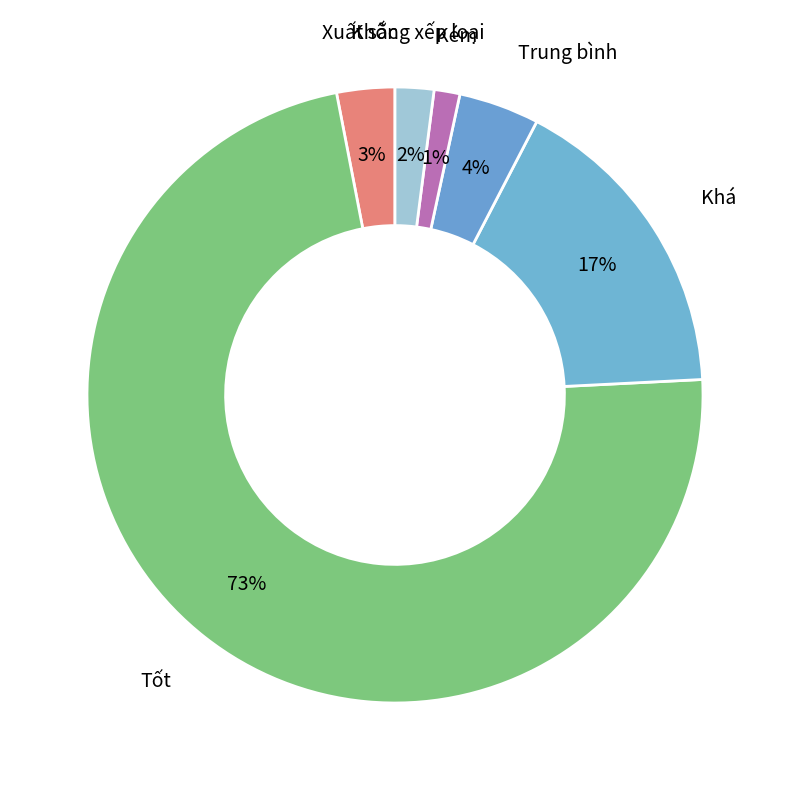

Which category has the smallest portion of the pie?

Kém